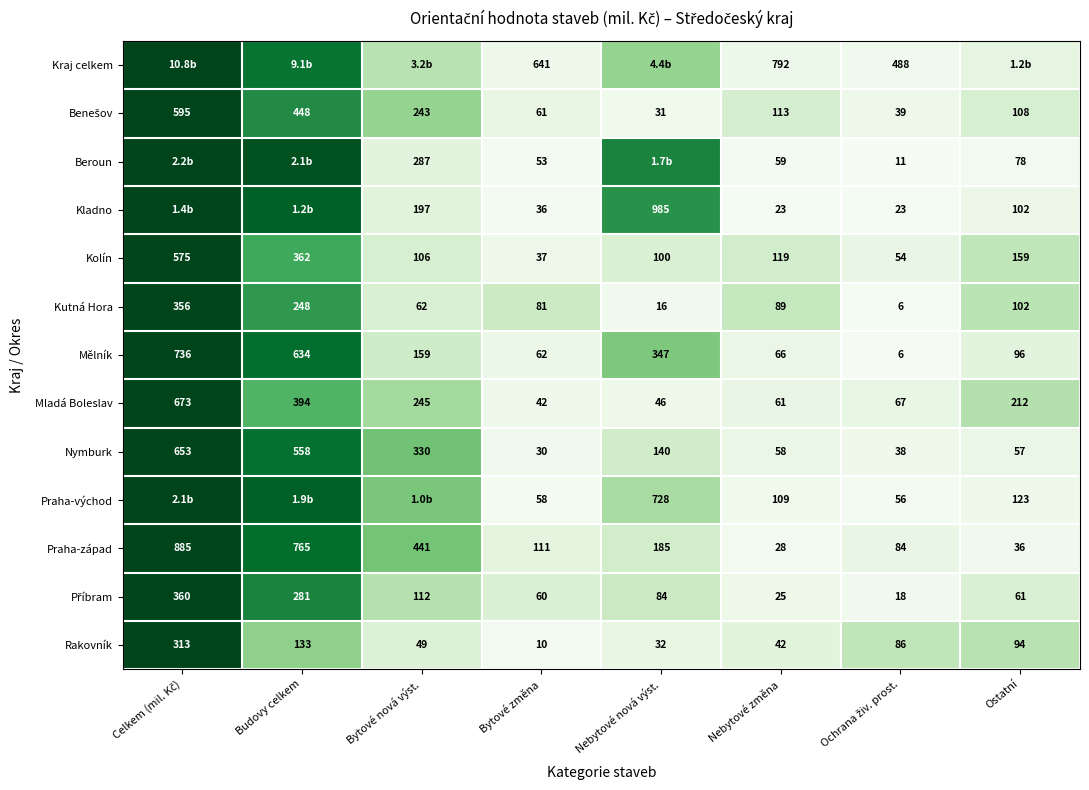

Is the value of Kolín at Bytové změna greater than the value of Beroun at Ostatní?

No